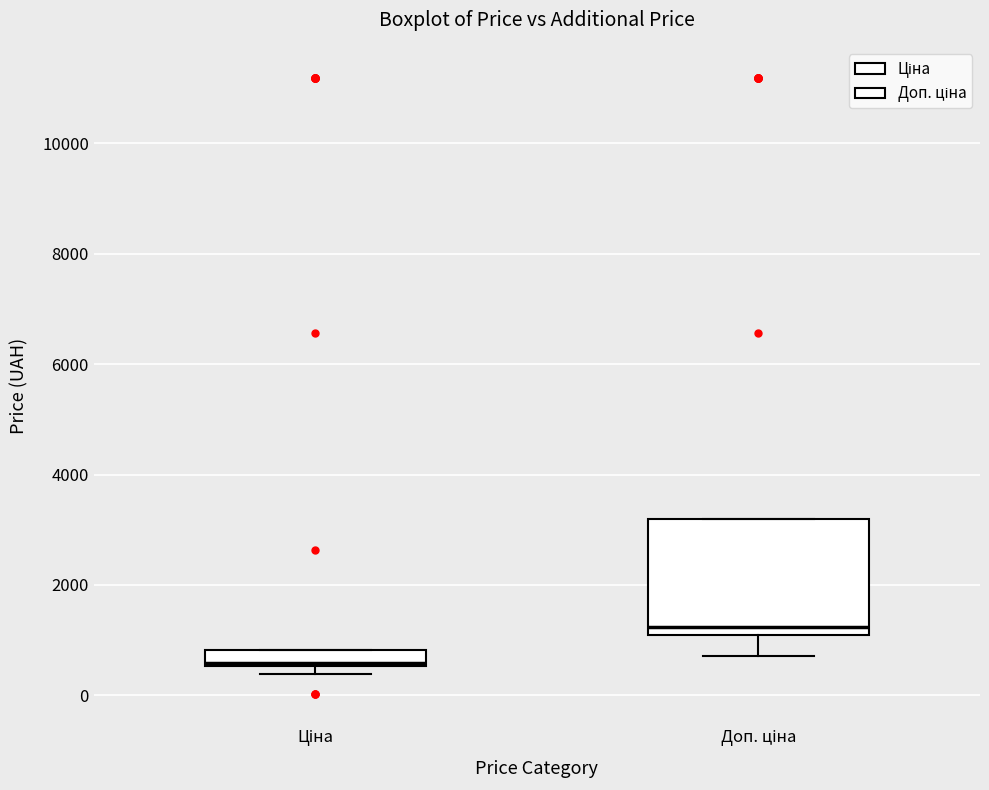

Which box has the lowest median line?

Ціна